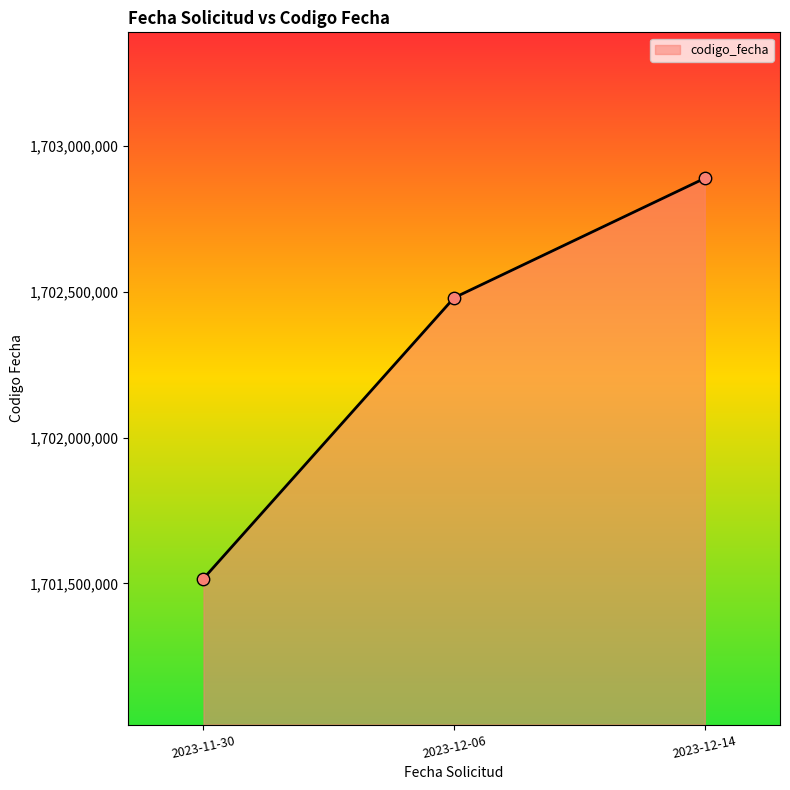

What is the ratio of the value at 2023-11-30 to the value at 2023-12-06?

1.0